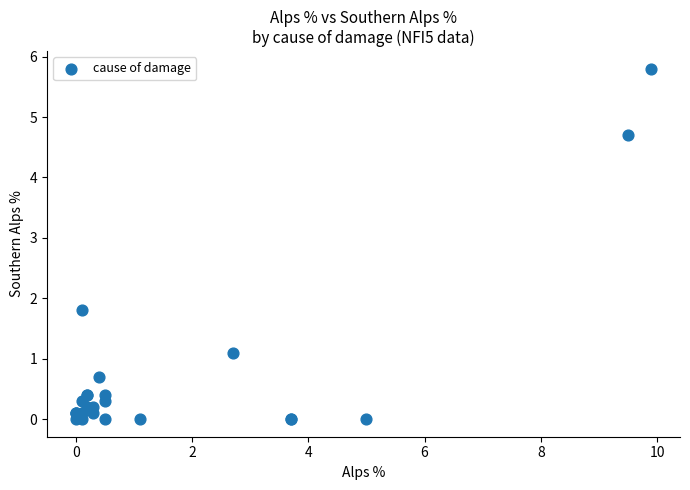

What Y value in the scatter plot is closest to 2?

1.8